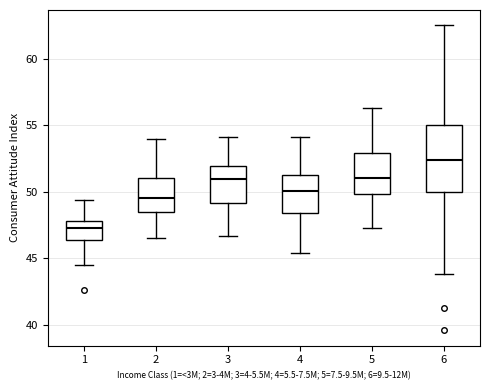

Which box's median line is the lowest?

1